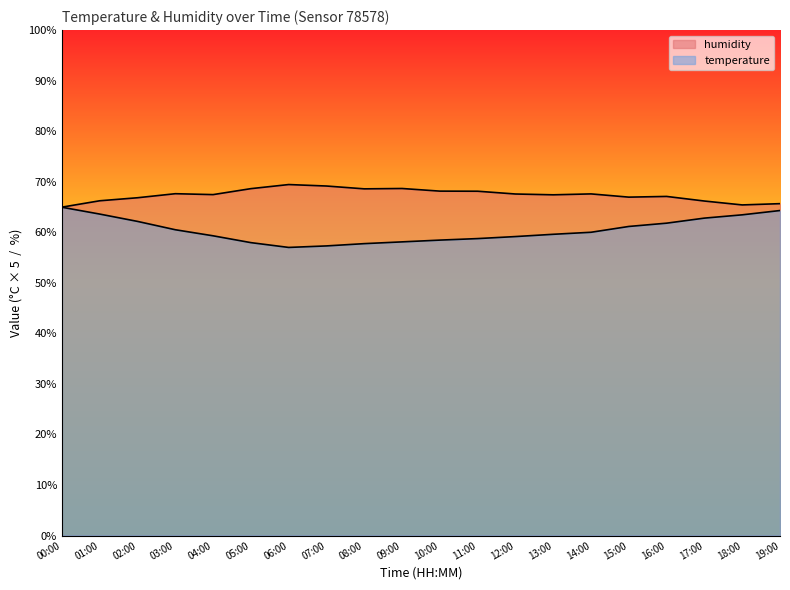

What position from the right is 16:00?

4